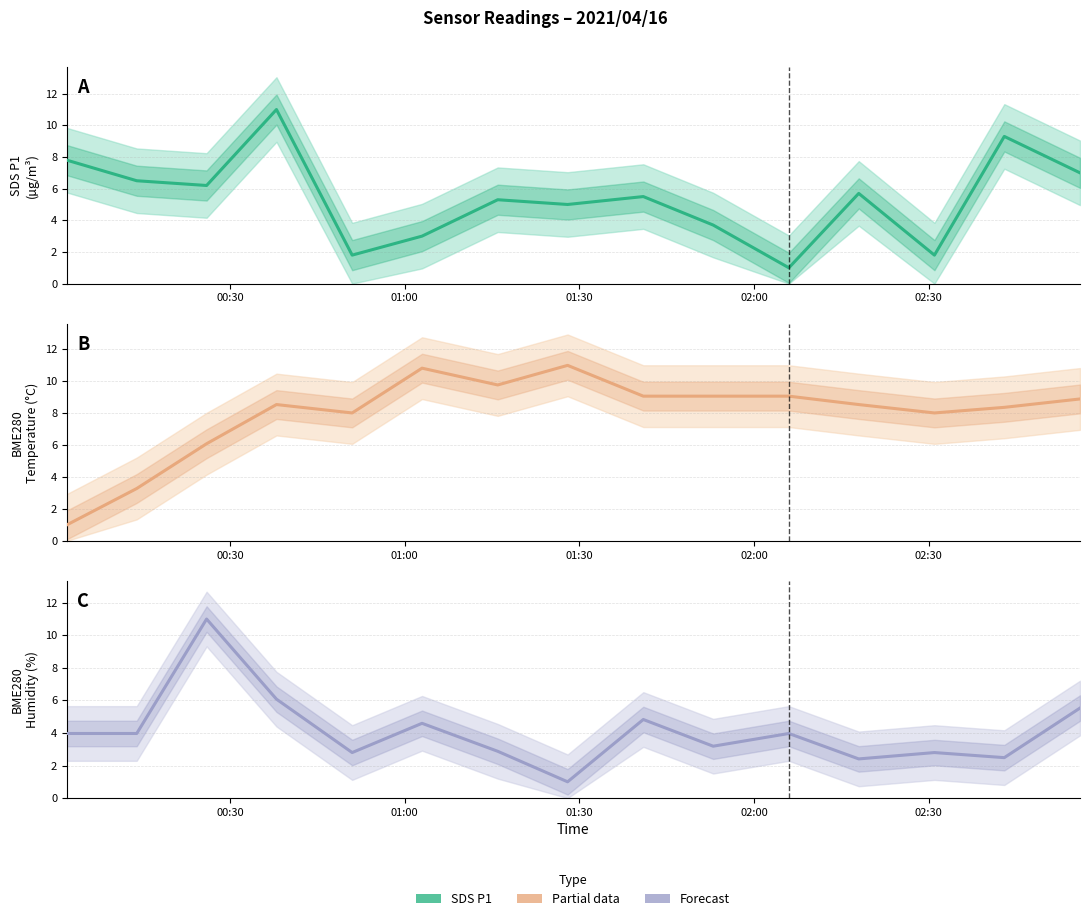

What is the value of the BME280 humidity point at the 8th from the left?

1.0